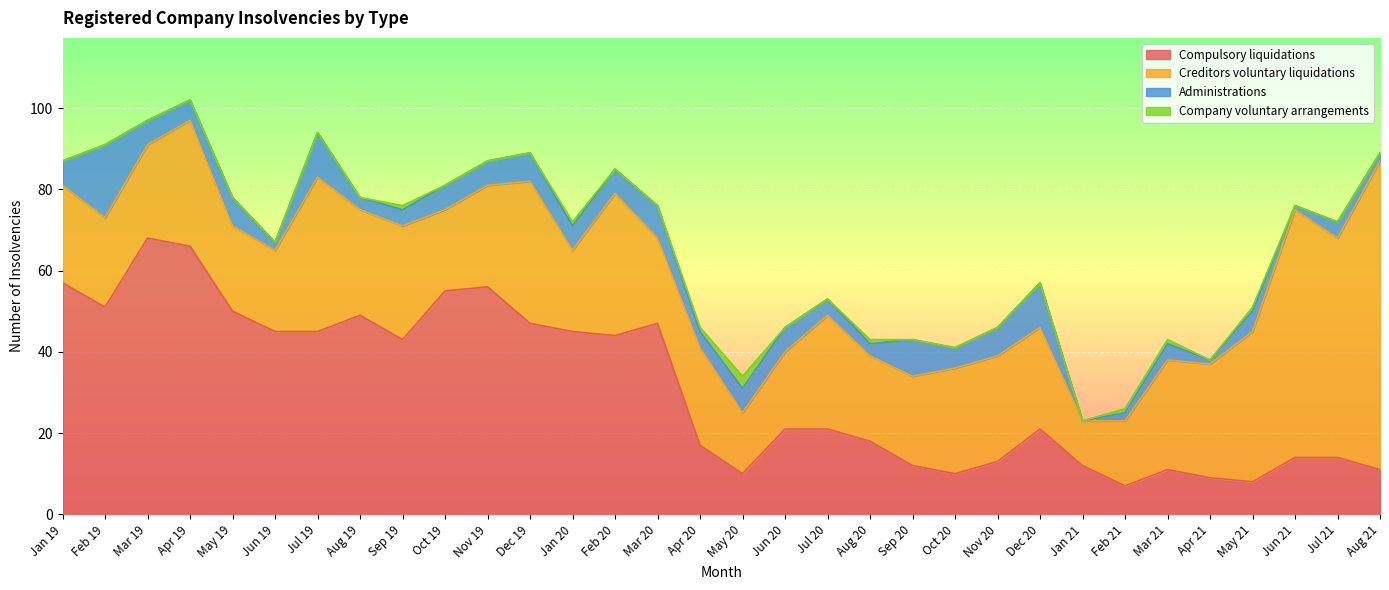

What is the value of the Compulsory liquidations point at the 22nd from the left?

10